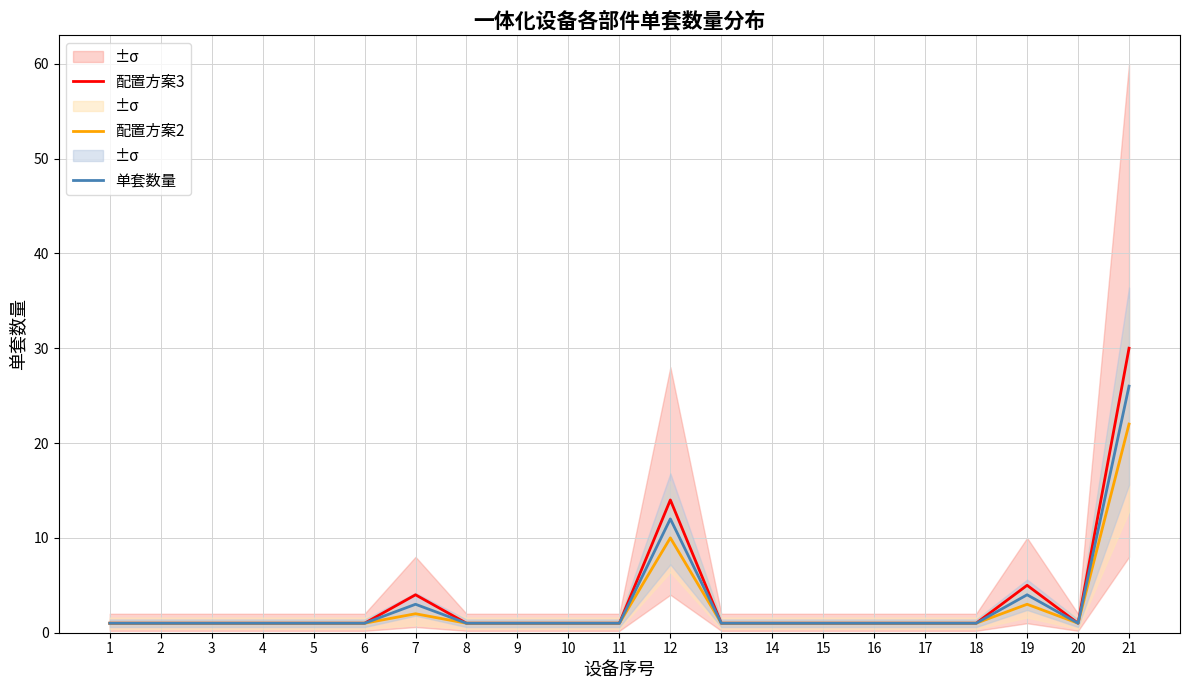

Rank the series at 7 from highest to lowest value.

配置方案3, 单套数量, 配置方案2